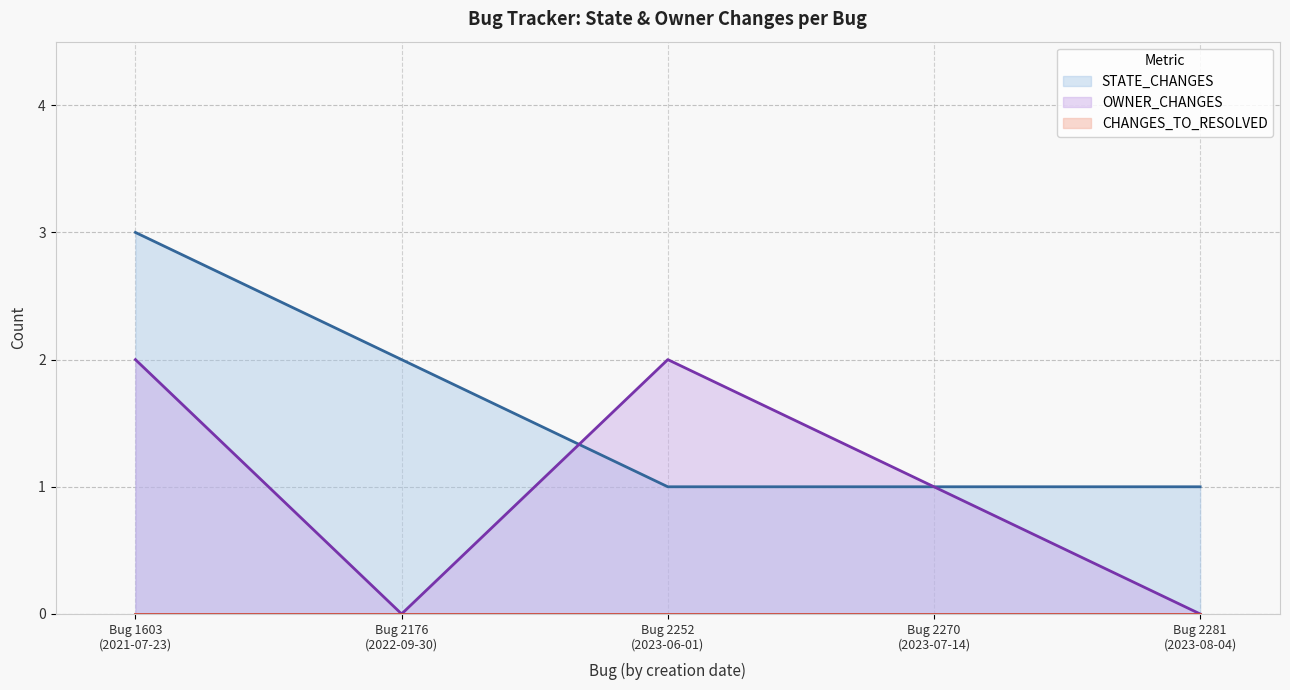

Reading left to right, what are all the values shown in this chart?

STATE_CHANGES: 3	2	1	1	1
OWNER_CHANGES: 2	0	2	1	0